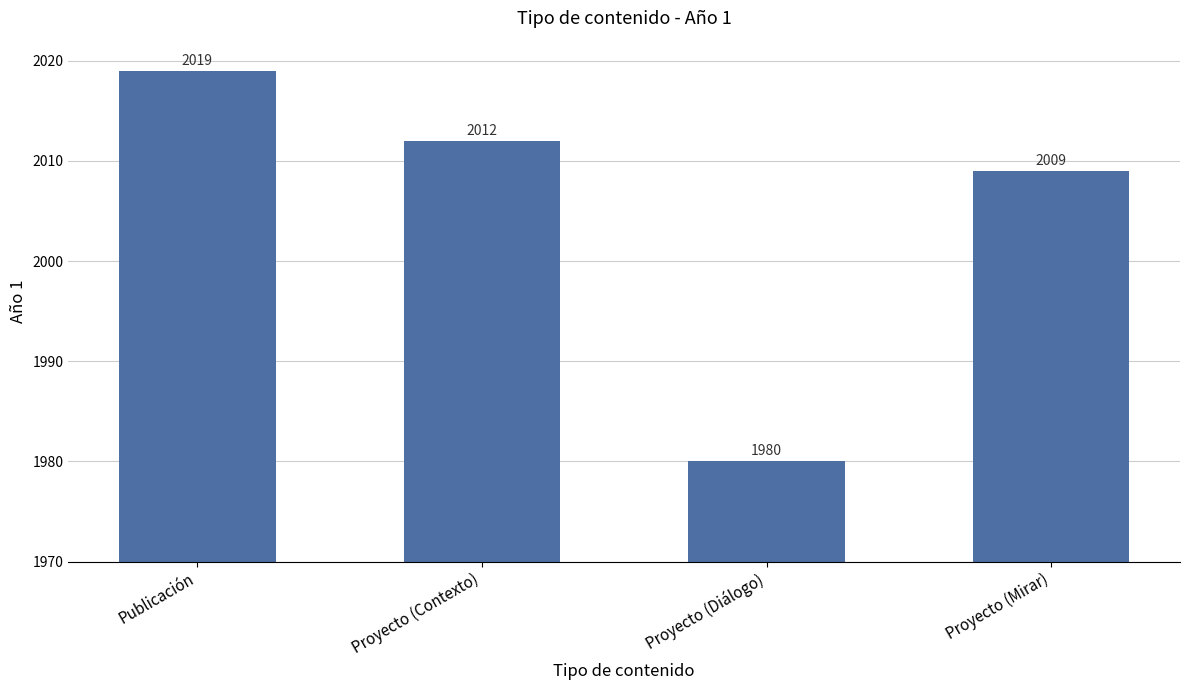

What is the approximate value at Proyecto (Mirar), to the nearest 5?

2010